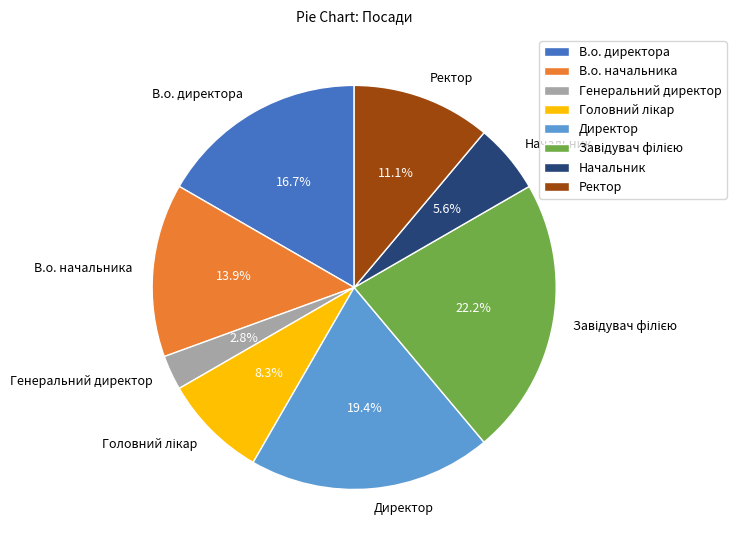

What is the smallest slice in the pie chart?

Генеральний директор